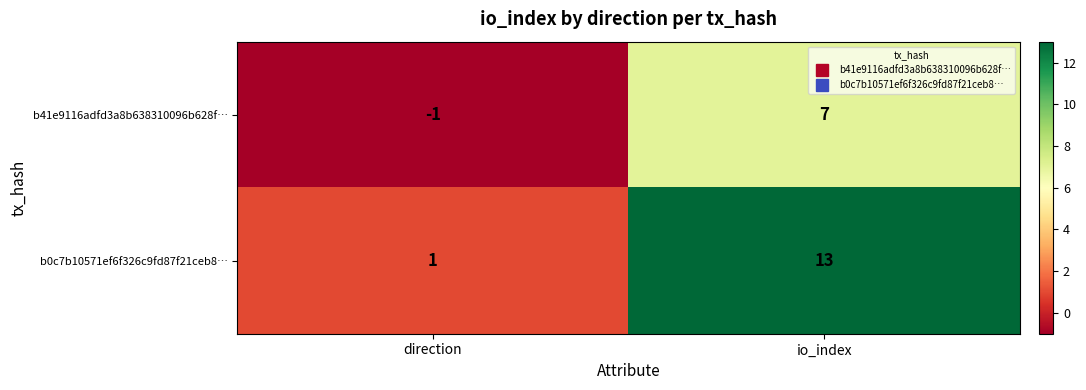

List the series in order of their peak value, lowest first.

b41e9116adfd3a8b638310096b628f…, b0c7b10571ef6f326c9fd87f21ceb8…